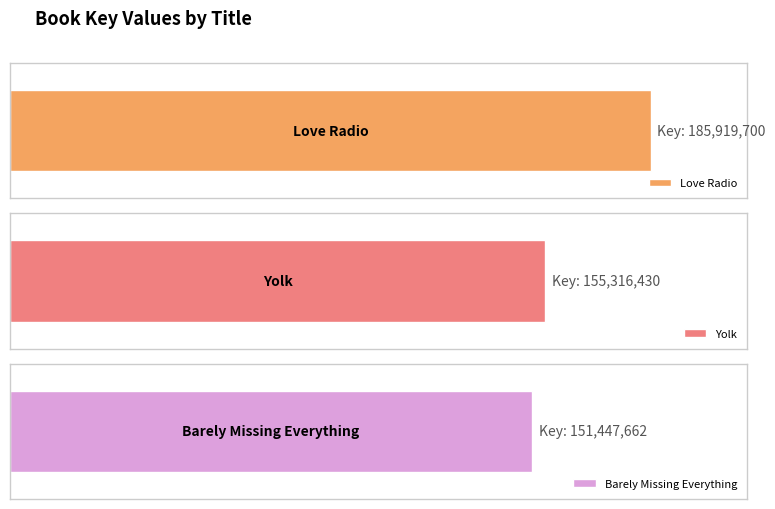

List the labels in order of value, largest first.

Love Radio, Yolk, Barely Missing Everything